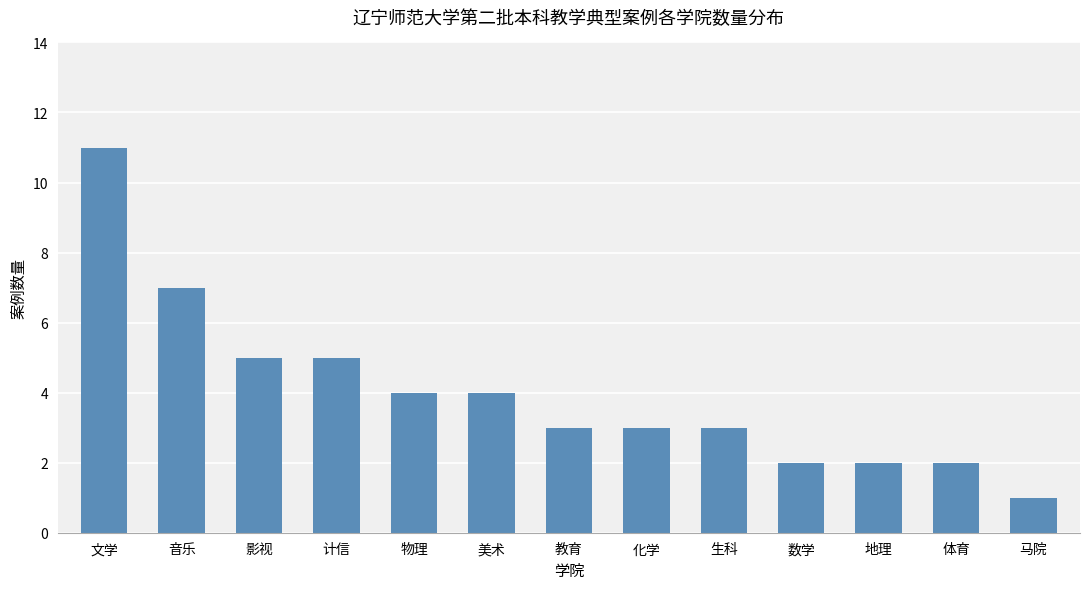

What is the sum of all values?

52